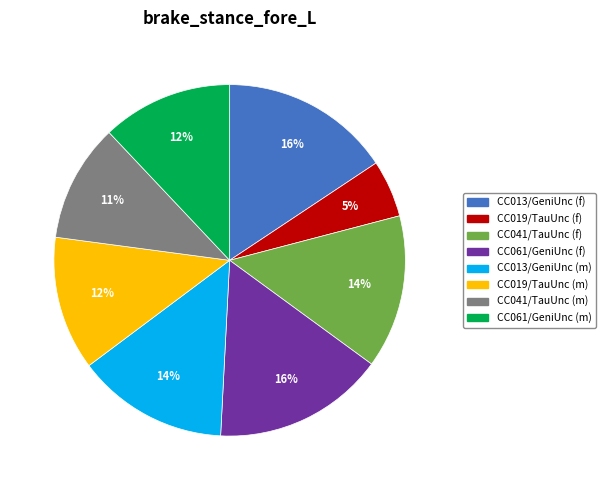

How many slices are in this pie chart?

8